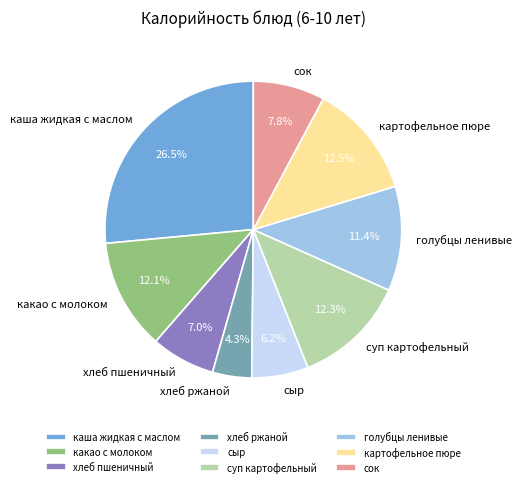

Is it true that сыр is 1% of the pie?

False